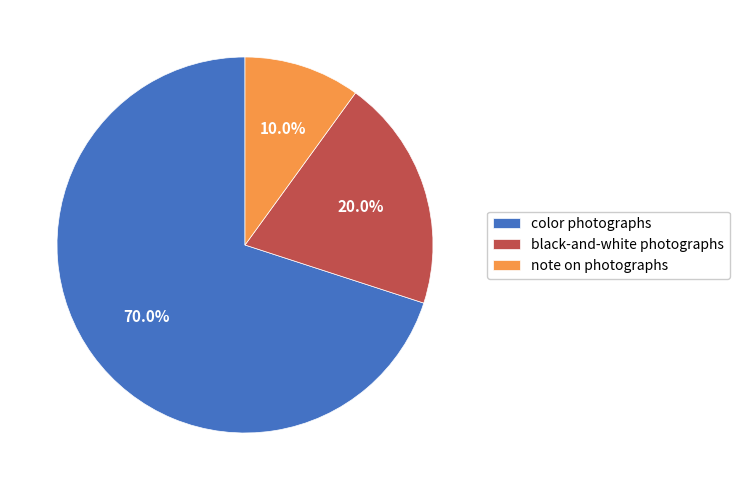

Rank the categories by value from lowest to highest.

note on photographs, black-and-white photographs, color photographs